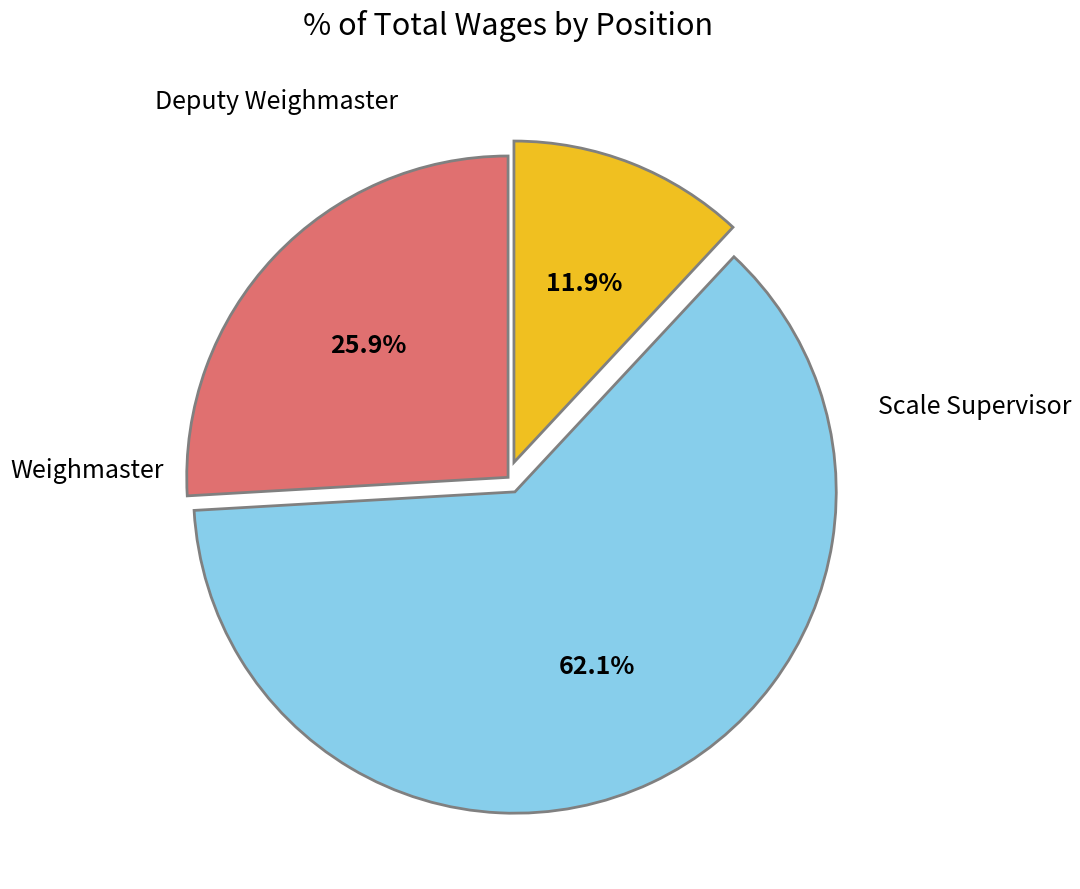

Does any single category account for the majority?

Yes